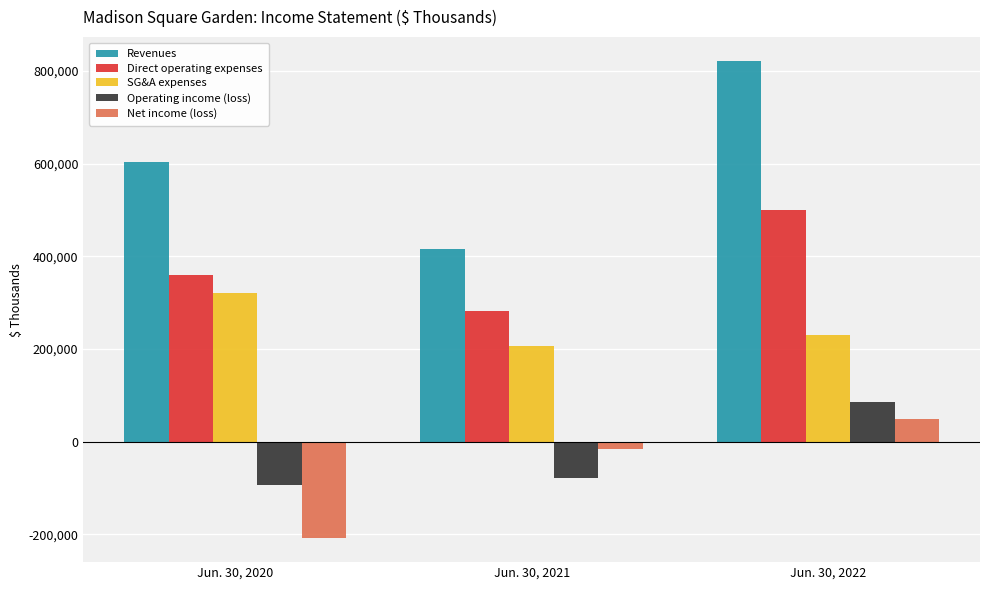

What is the maximum value shown in the chart?

821354